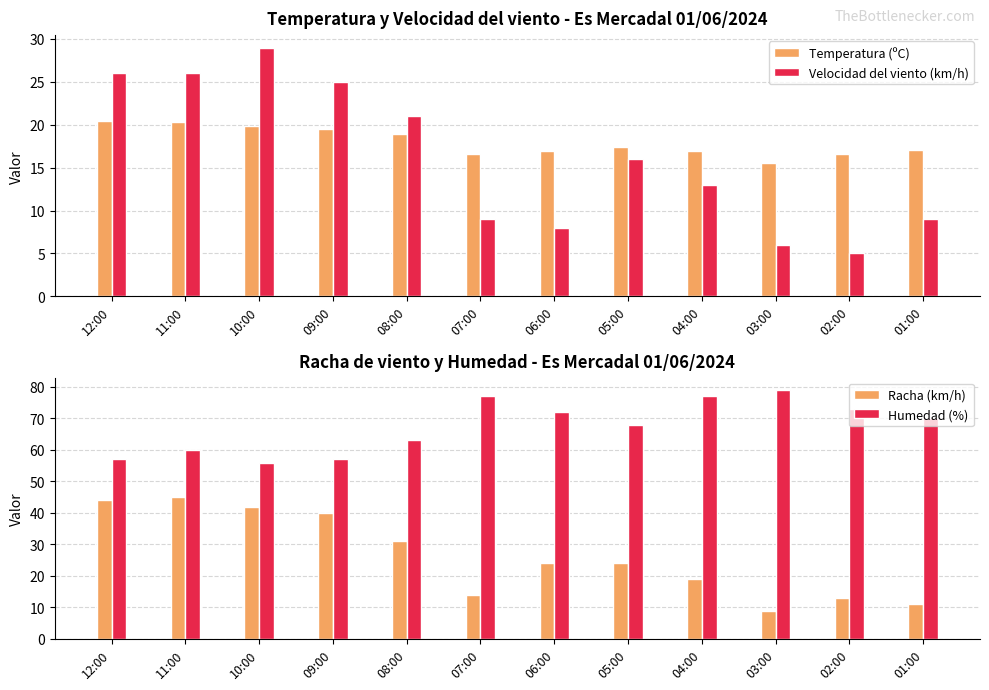

What are all the series names shown in the legend?

Temperatura (ºC), Velocidad del viento (km/h), Racha (km/h), Humedad (%)